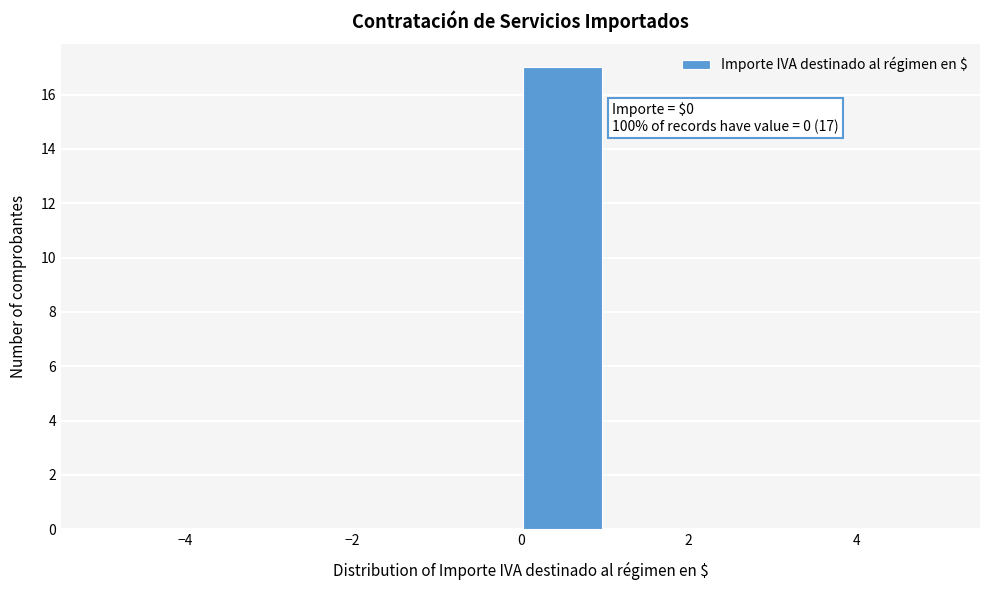

Over which range of the x-axis is the bar tallest?

0 to 1